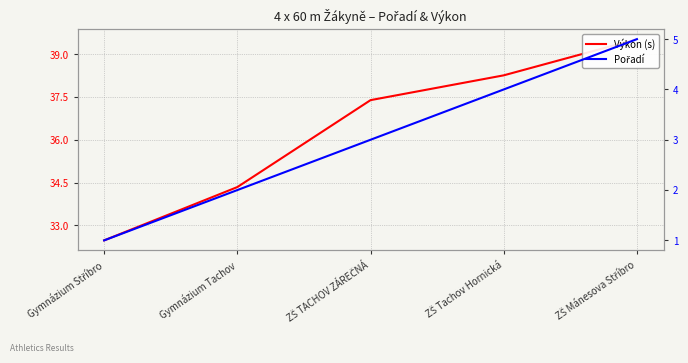

Is it true that Výkon (s) equals 50.6 at Gymnázium Stříbro?

False